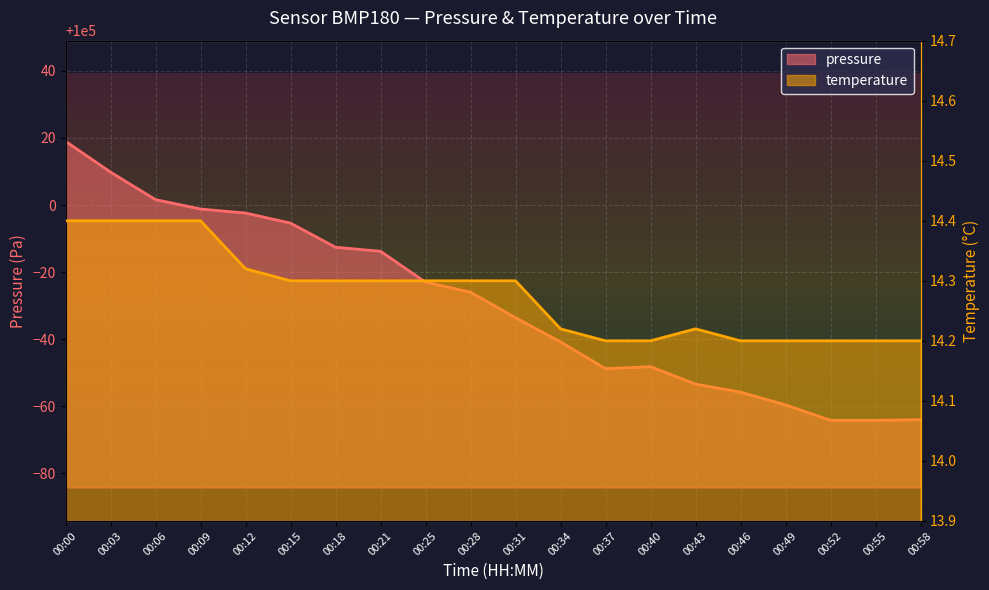

Which category has the lowest value across all series?

00:37